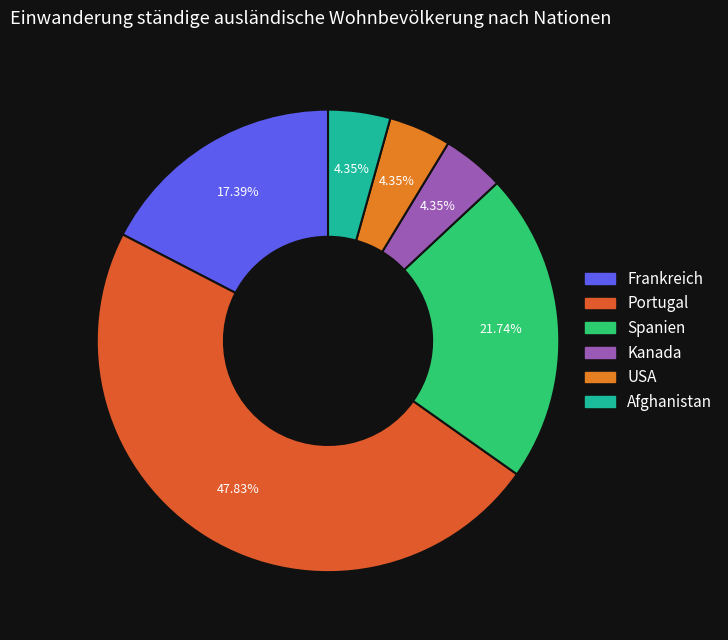

To the nearest percent, what percentage of the pie is Kanada?

4%